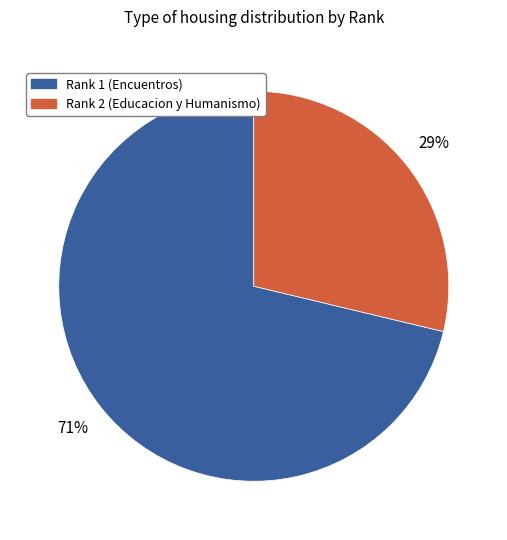

Rank the categories by value from highest to lowest.

Rank 1 (Encuentros), Rank 2 (Educacion y Humanismo)